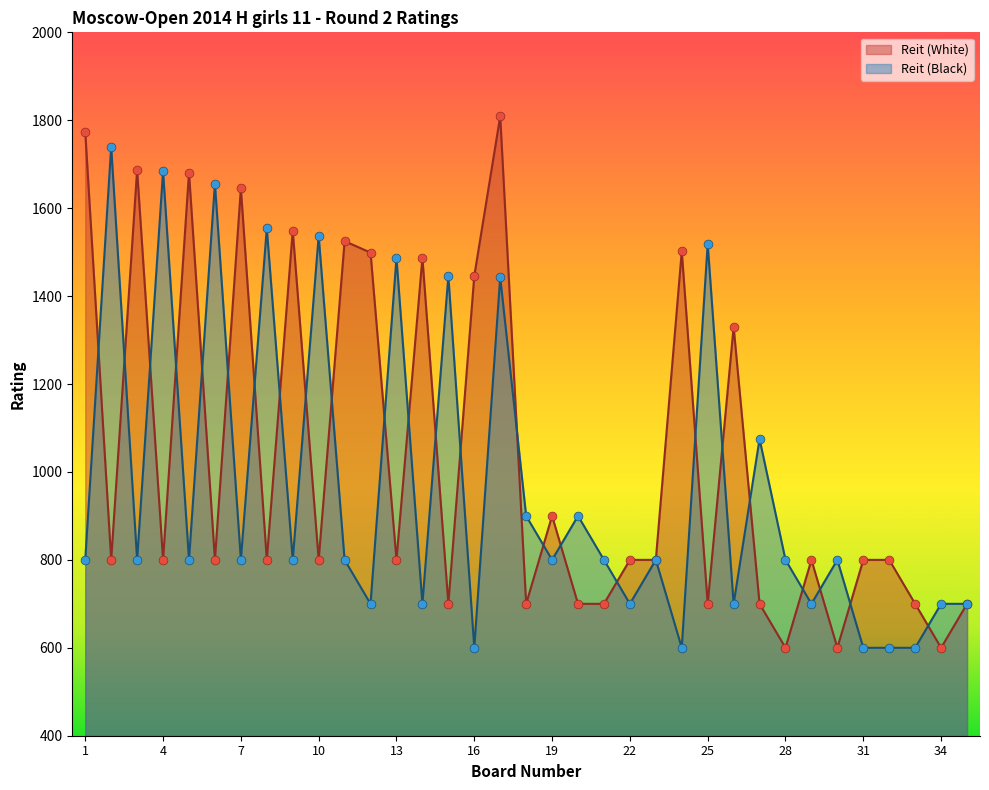

Which series has the largest total across all categories?

Reit (White)